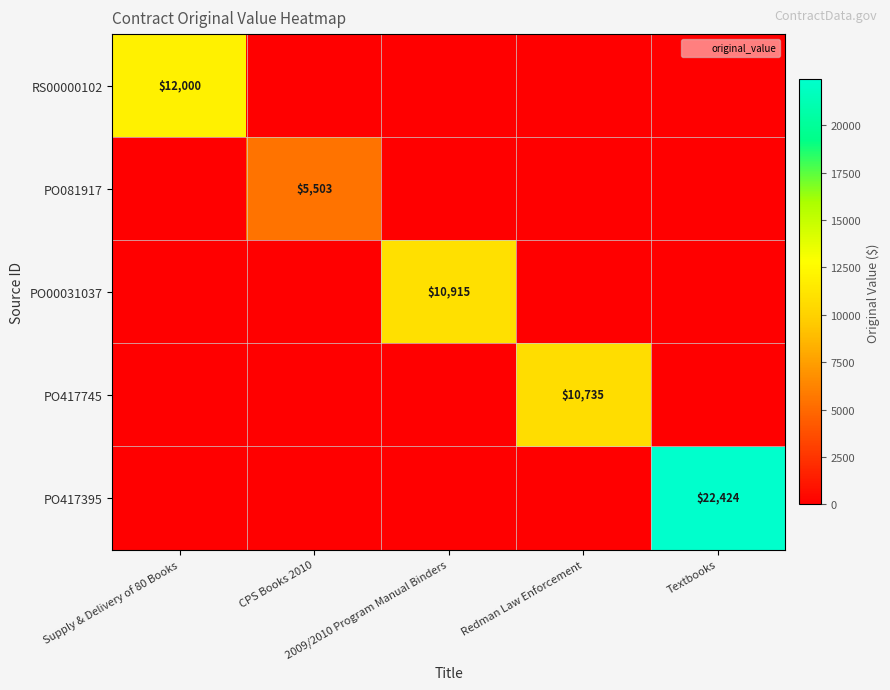

Which label corresponds to the smallest value in the chart?

CPS Books 2010